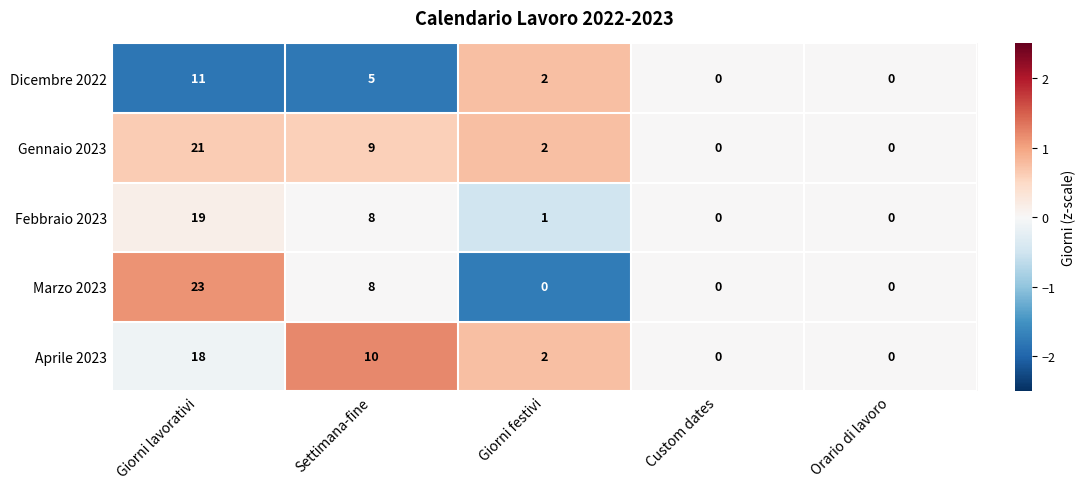

Is it true that Febbraio 2023 equals -12 at Orario di lavoro?

False